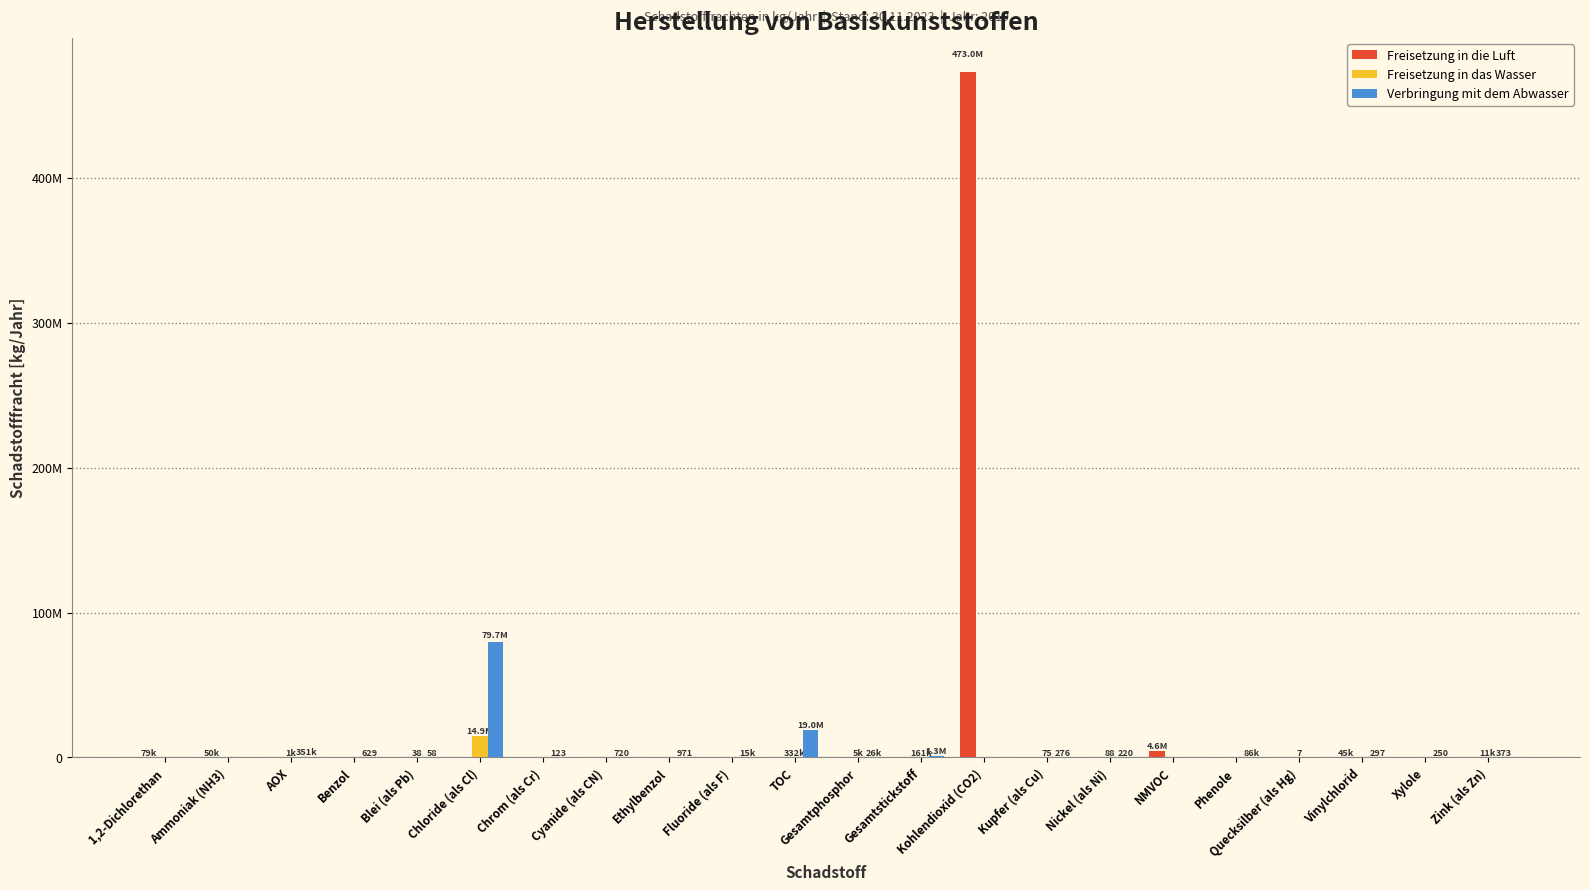

What is the label of the 6th bar from the right?

NMVOC